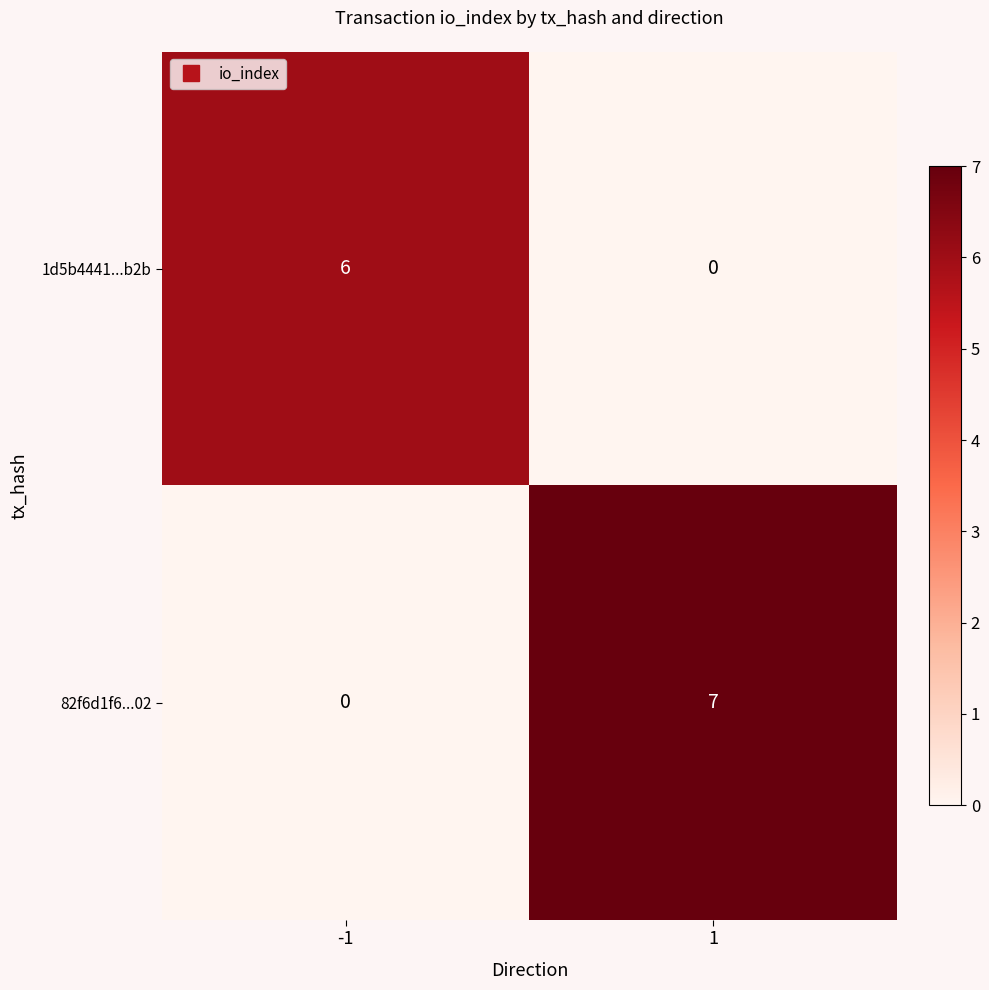

The value of 1d5b4441...b2b at -1 is 8. True or false?

False